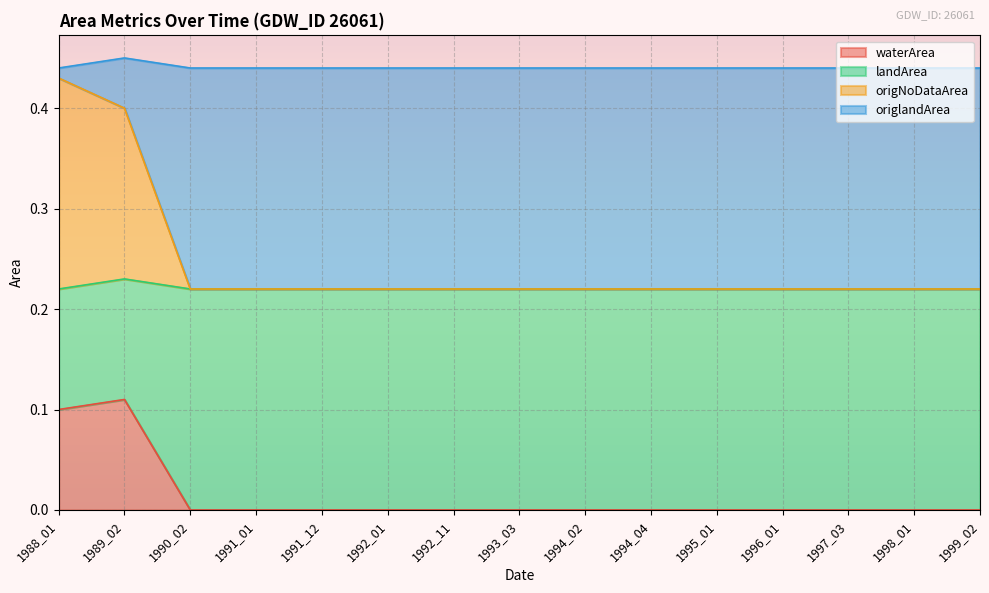

True or false: landArea and waterArea cross at least once.

False